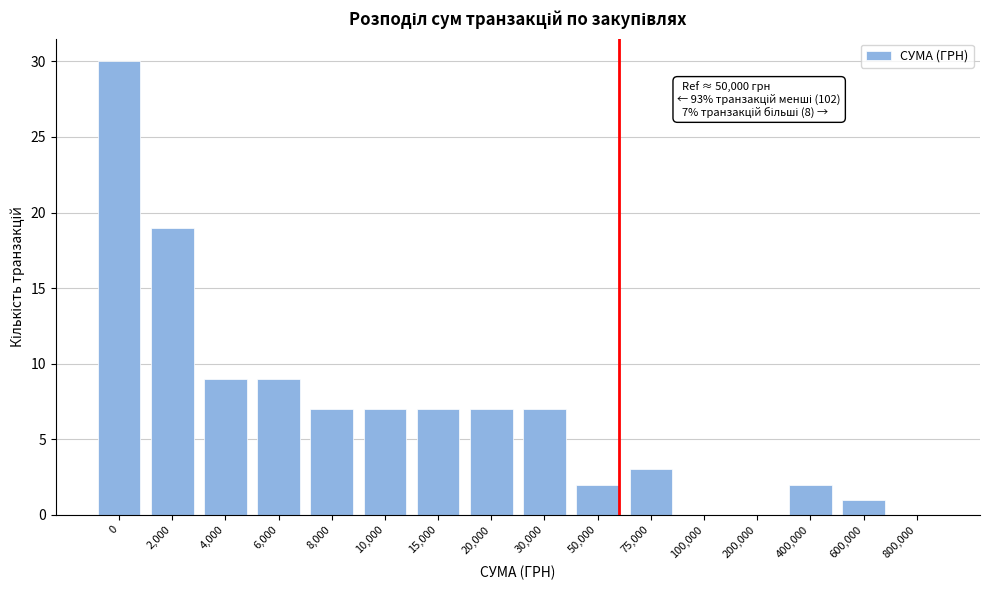

Reading left to right, extract all data points from this chart.

0=30	2,000=19	4,000=9	6,000=9	8,000=7	10,000=7	15,000=7	20,000=7	30,000=7	50,000=2	75,000=3	100,000=0	200,000=0	400,000=2	600,000=1	800,000=0